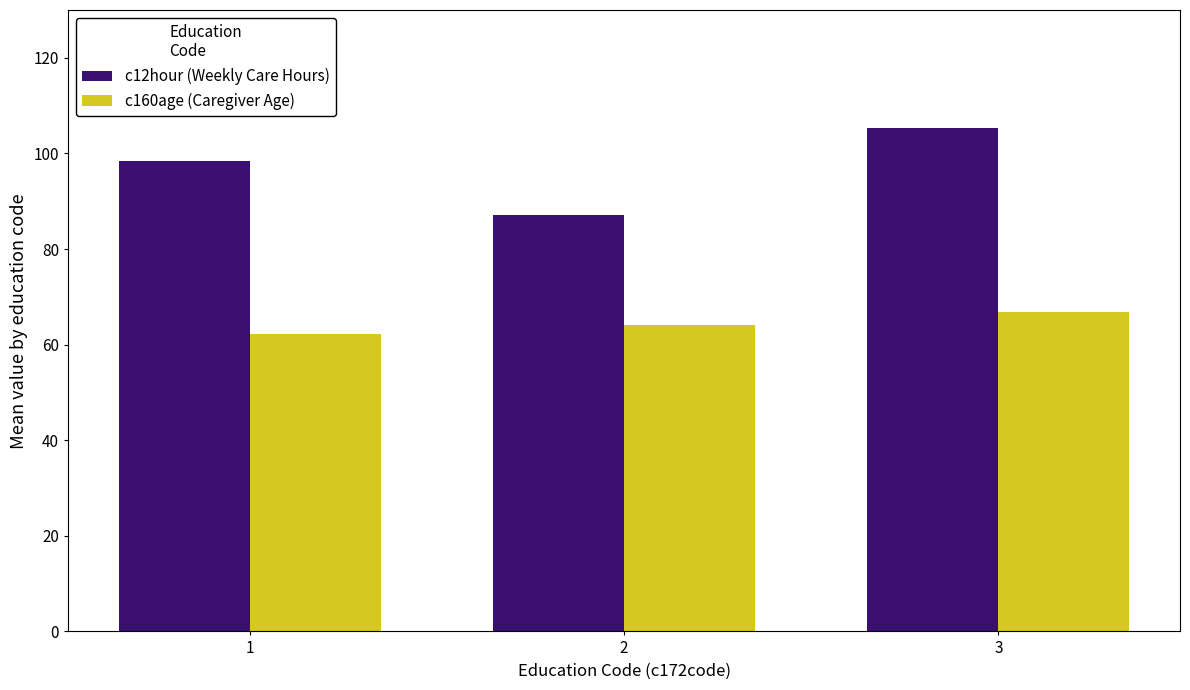

The c160age (Caregiver Age) series shows 104.8 at 2. True or false?

False